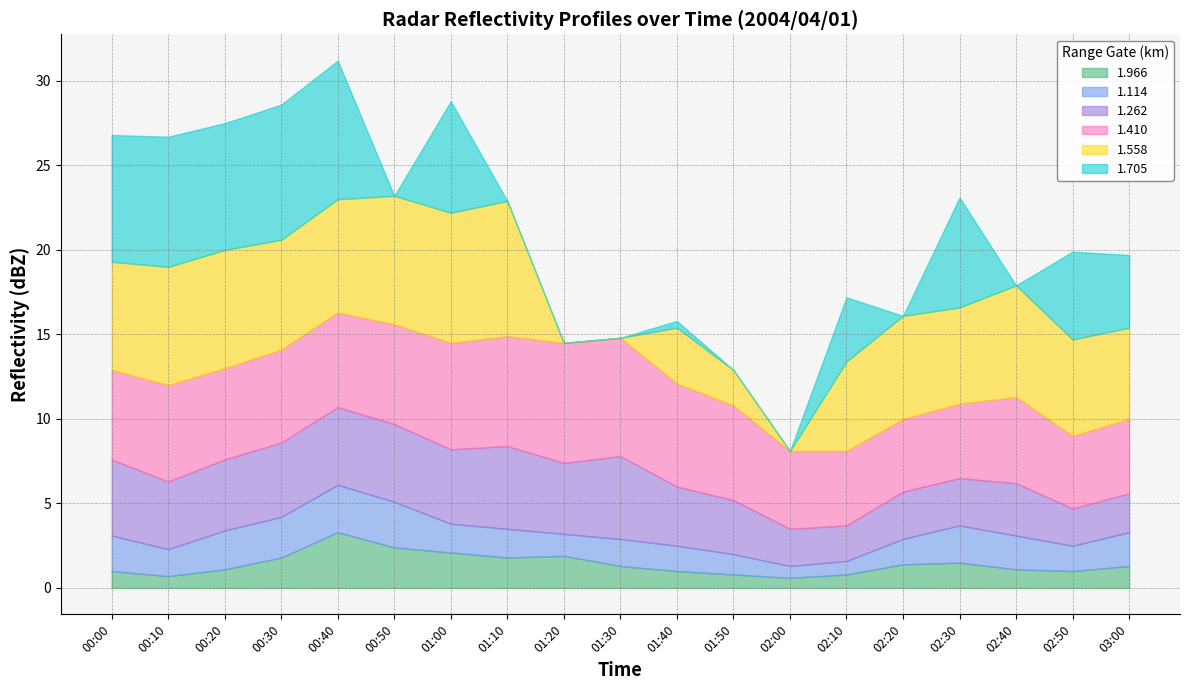

True or false: 1.558 and 1.262 cross at least once.

True